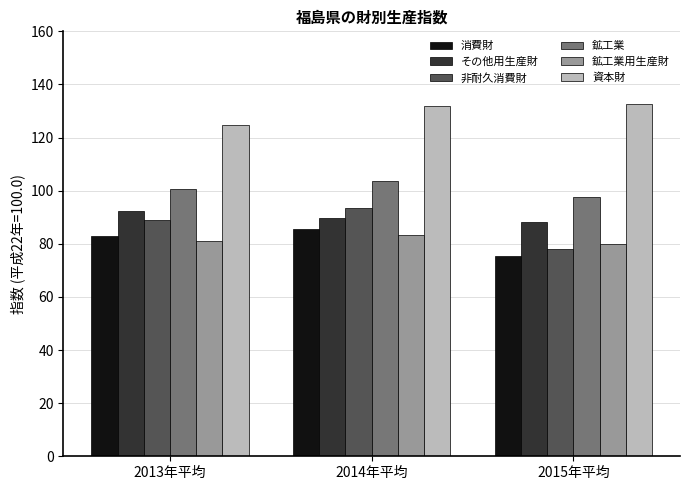

How many data points in 消費財 are above 82?

2